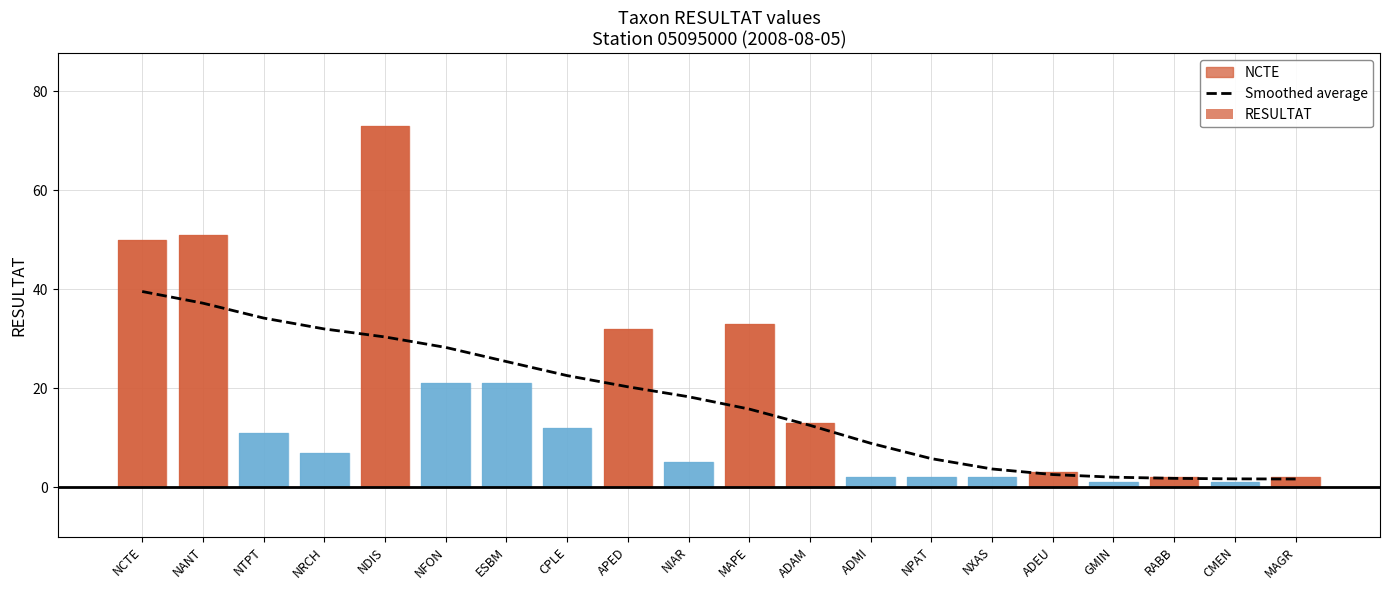

Reading left to right, extract all data points from this chart.

39.5	37.2	34.2	32.0	30.3	28.2	25.4	22.5	20.3	18.3	15.8	12.5	8.9	5.8	3.7	2.5	2.0	1.8	1.7	1.6